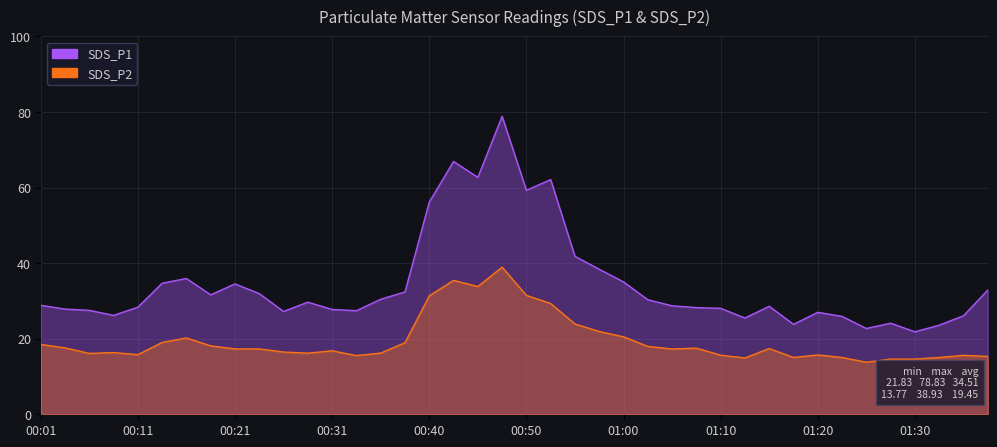

How many interior local valleys does the SDS_P2 series have?

9